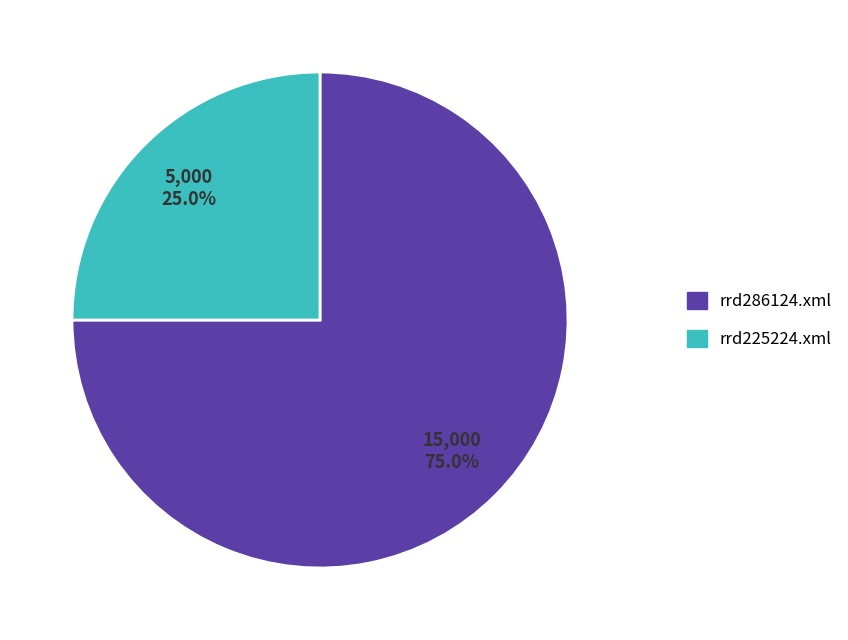

Which slice is the largest?

rrd286124.xml